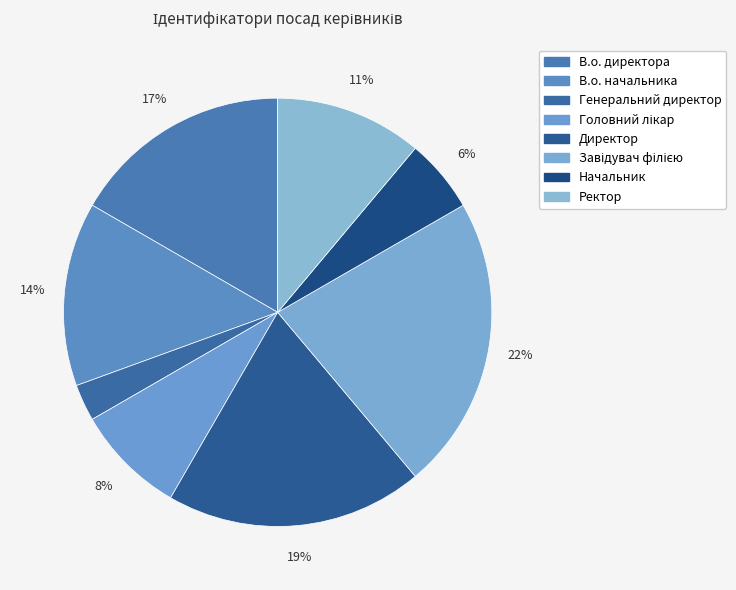

What percentage is the В.о. начальника slice, to the nearest percent?

14%